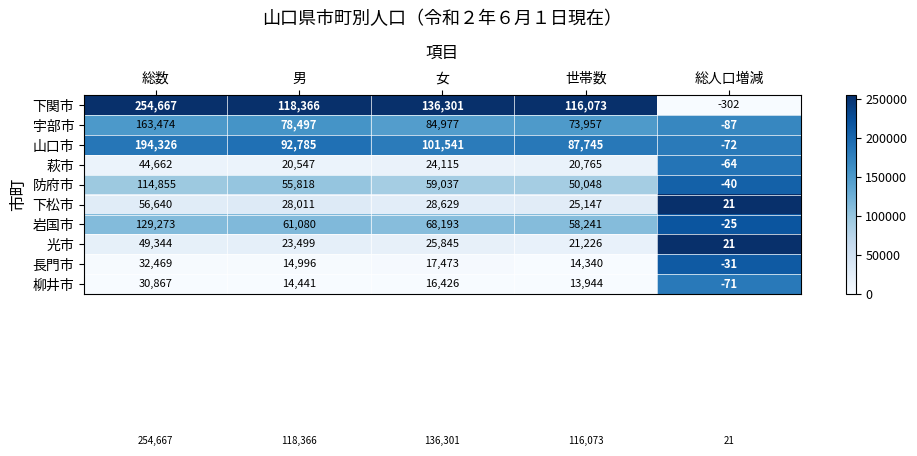

What is the smallest value displayed?

-302